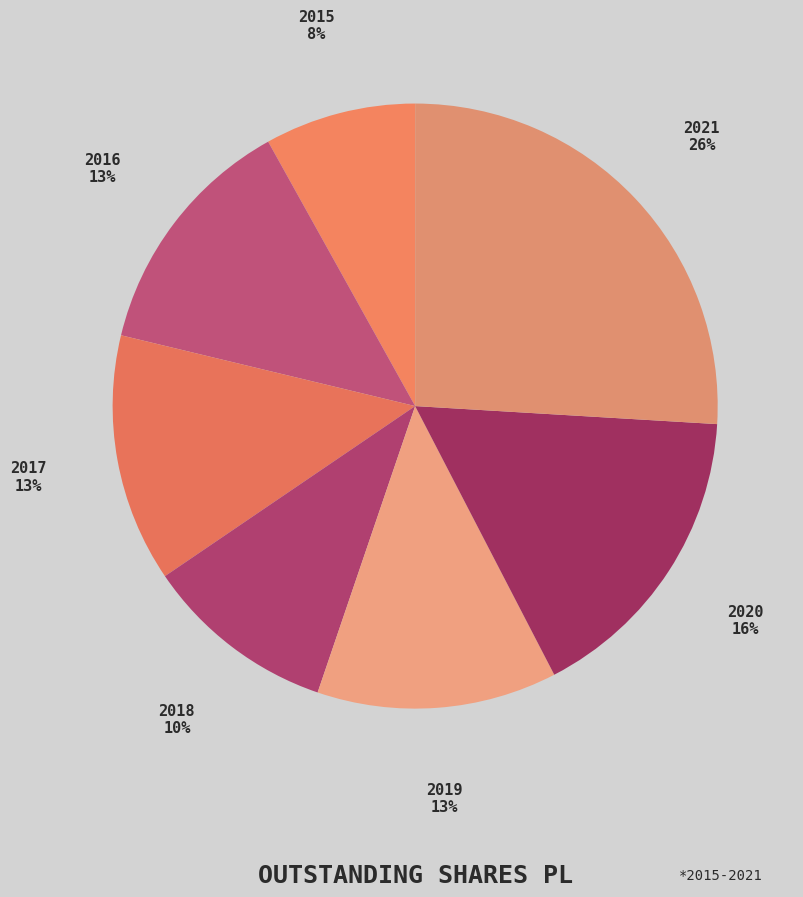

Is there a majority slice in this chart?

No